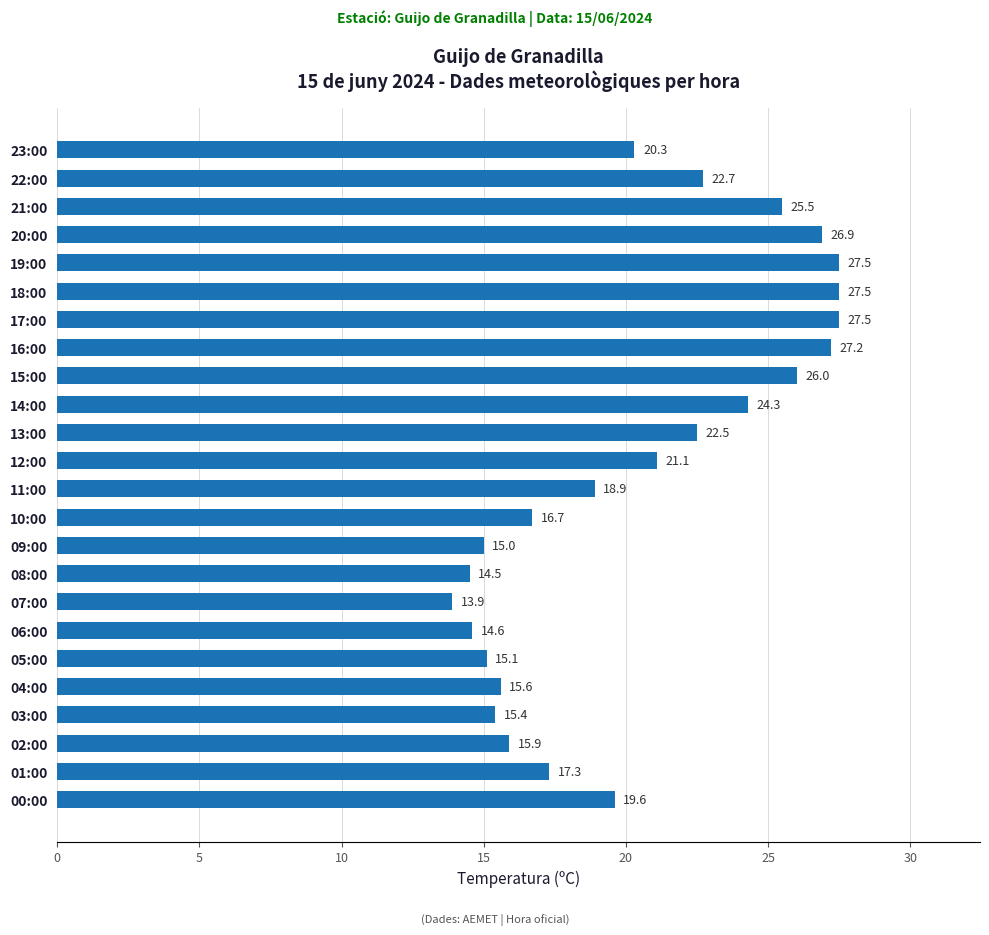

Between 18:00 and 01:00, which is larger?

18:00